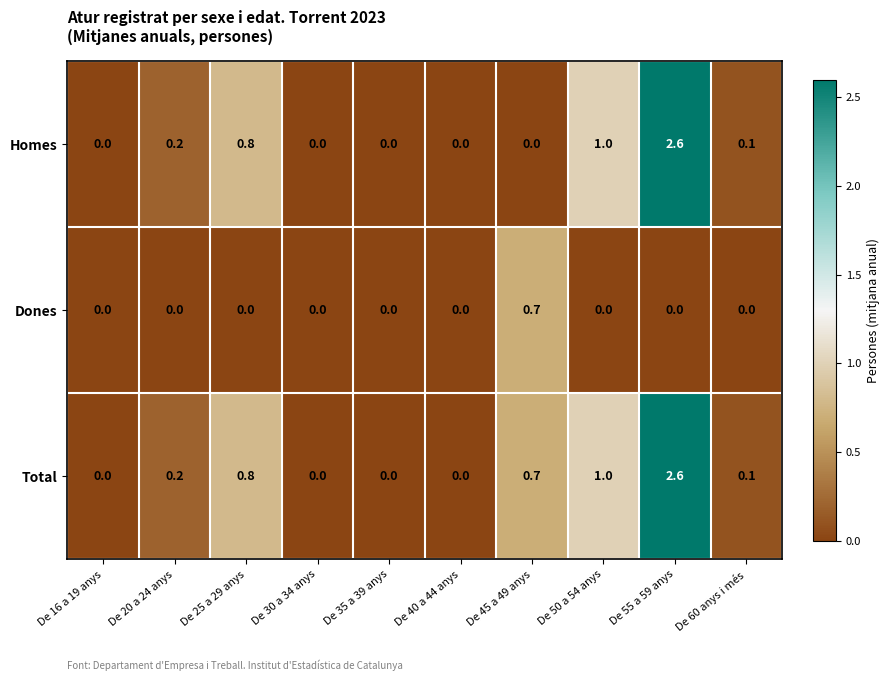

What is the maximum value shown in the chart?

2.6